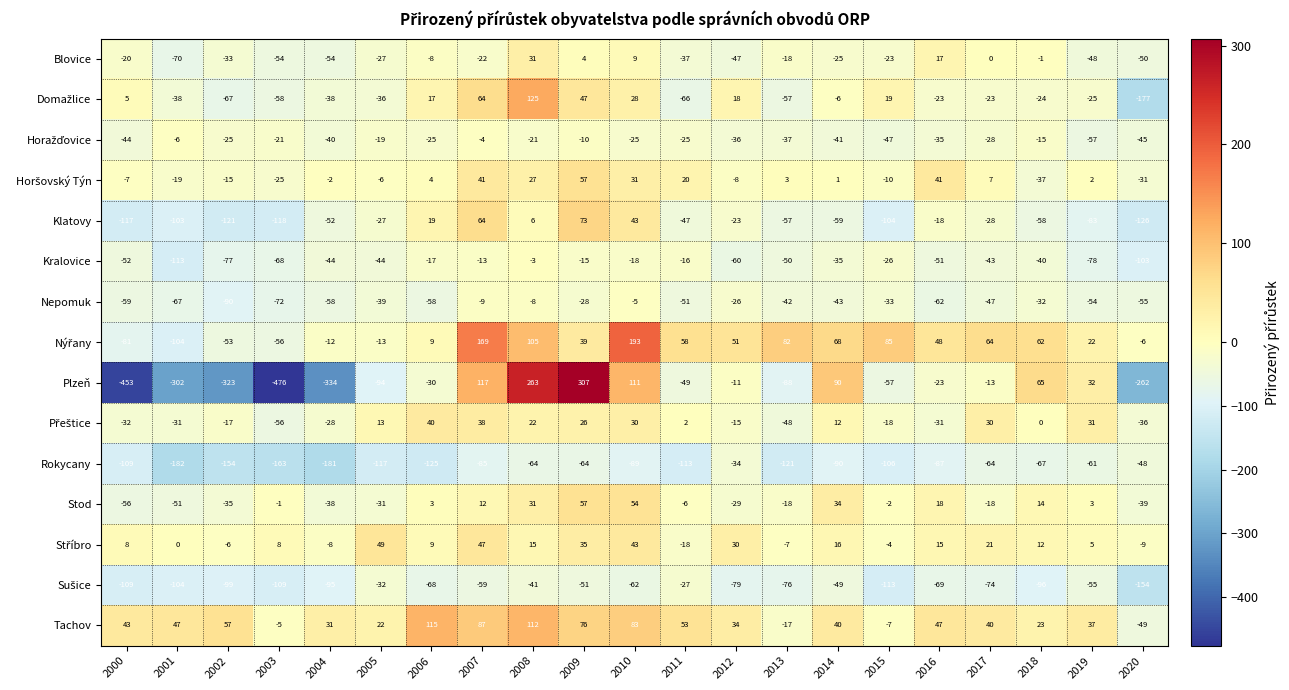

At which category is the sum across all series the highest?

2008